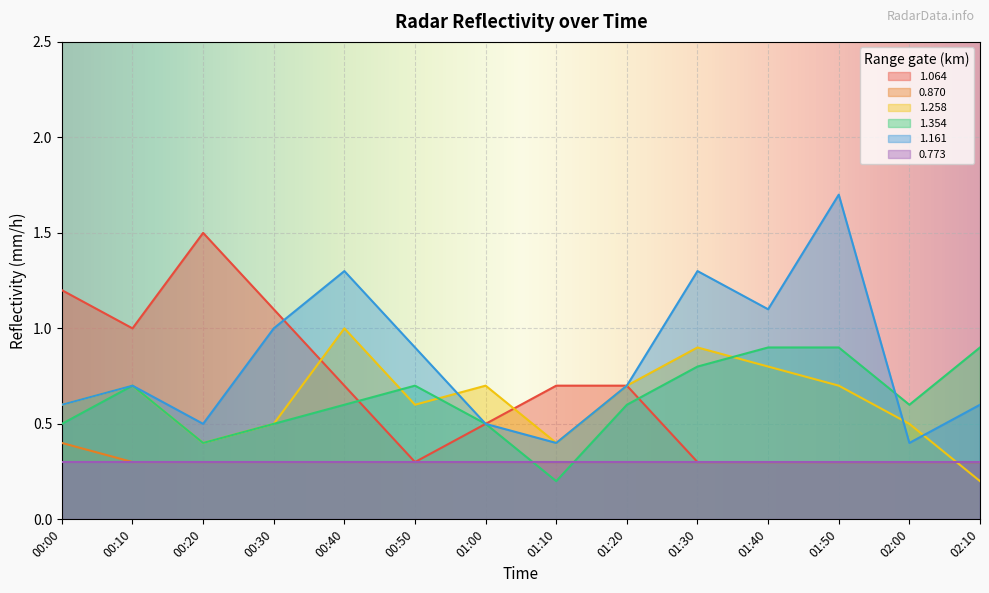

At how many categories does at least one series exceed 0?

14